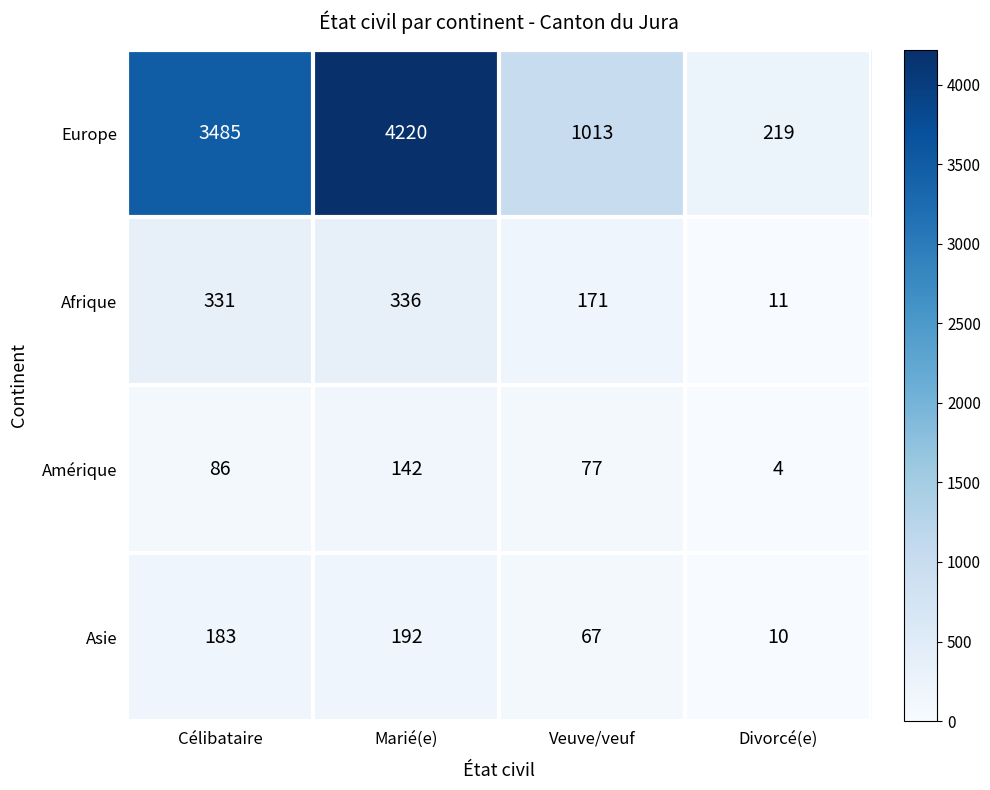

How many categories are shown in the chart?

4